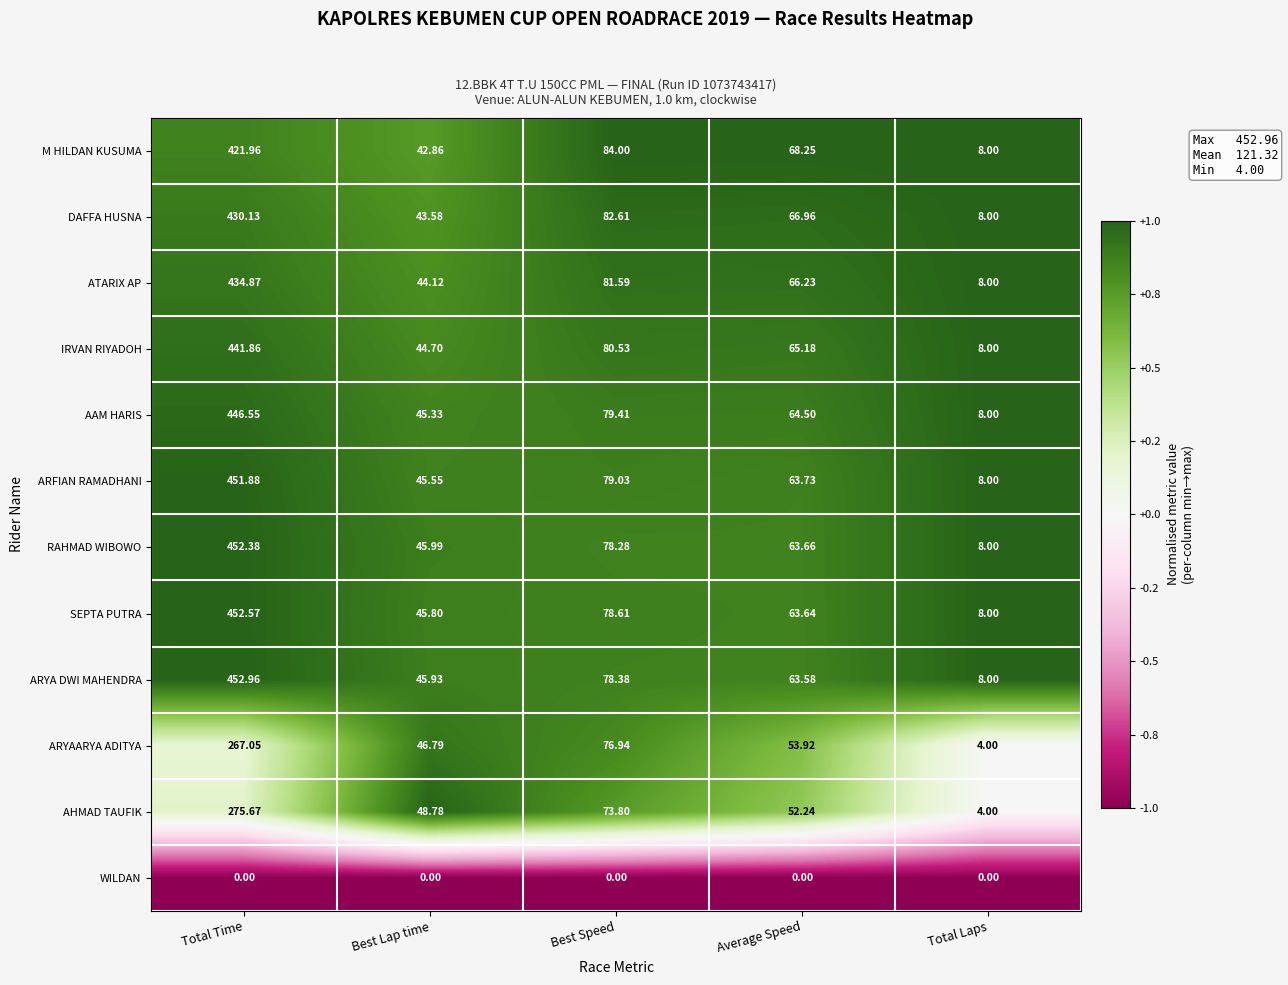

Which series has the largest total across all categories?

ARYA DWI MAHENDRA